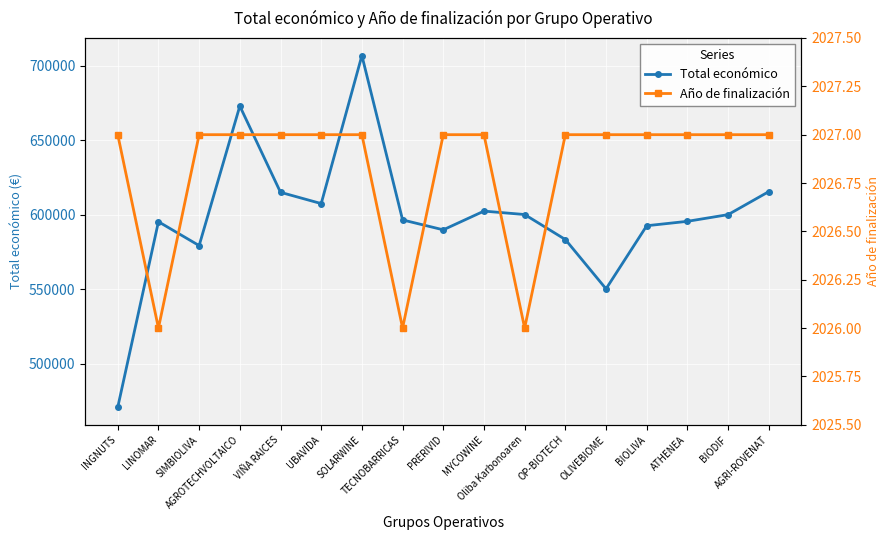

At which category does Total económico reach its first local valley?

SIMBIOLIVA